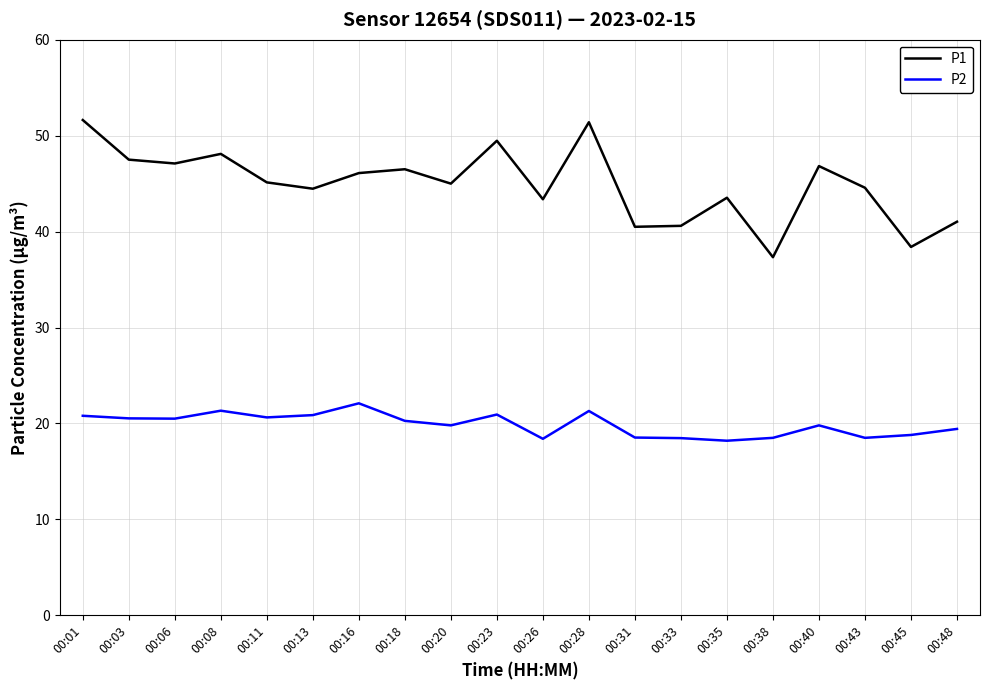

What is the spread (max minus min) of values at 00:11?

24.5